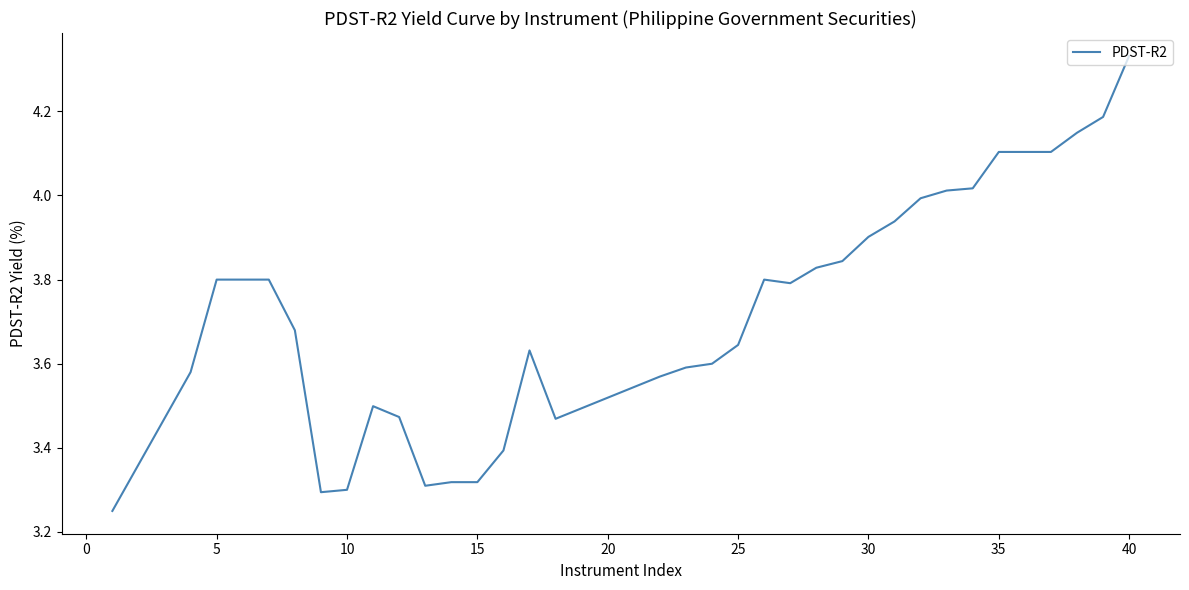

How many categories are shown in the chart?

40